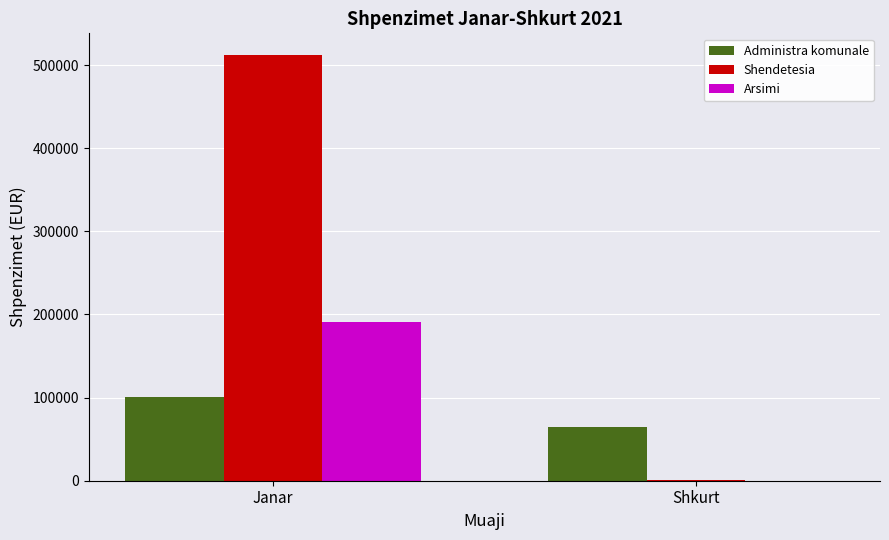

Is the value of Arsimi at Shkurt greater than the value of Administra komunale at Shkurt?

No